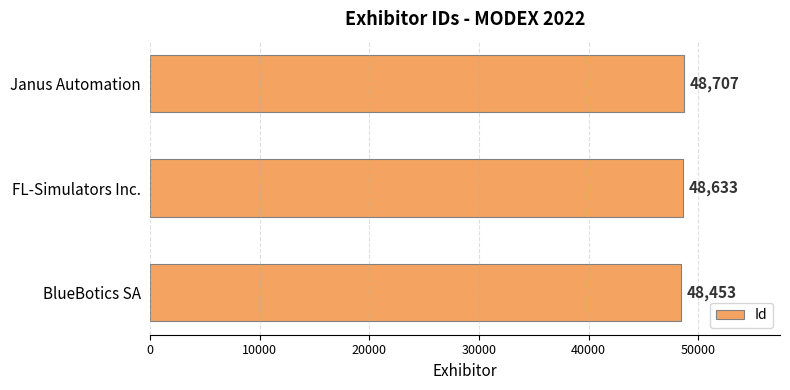

What is the difference between the second highest and minimum values?

180